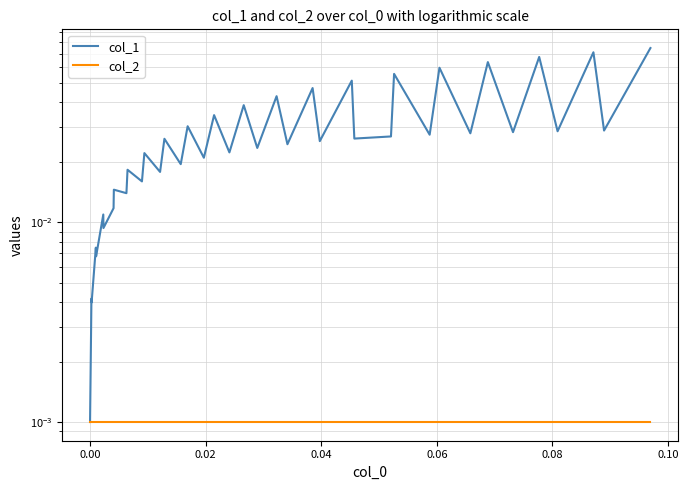

Does the chart have visible grid lines?

Yes